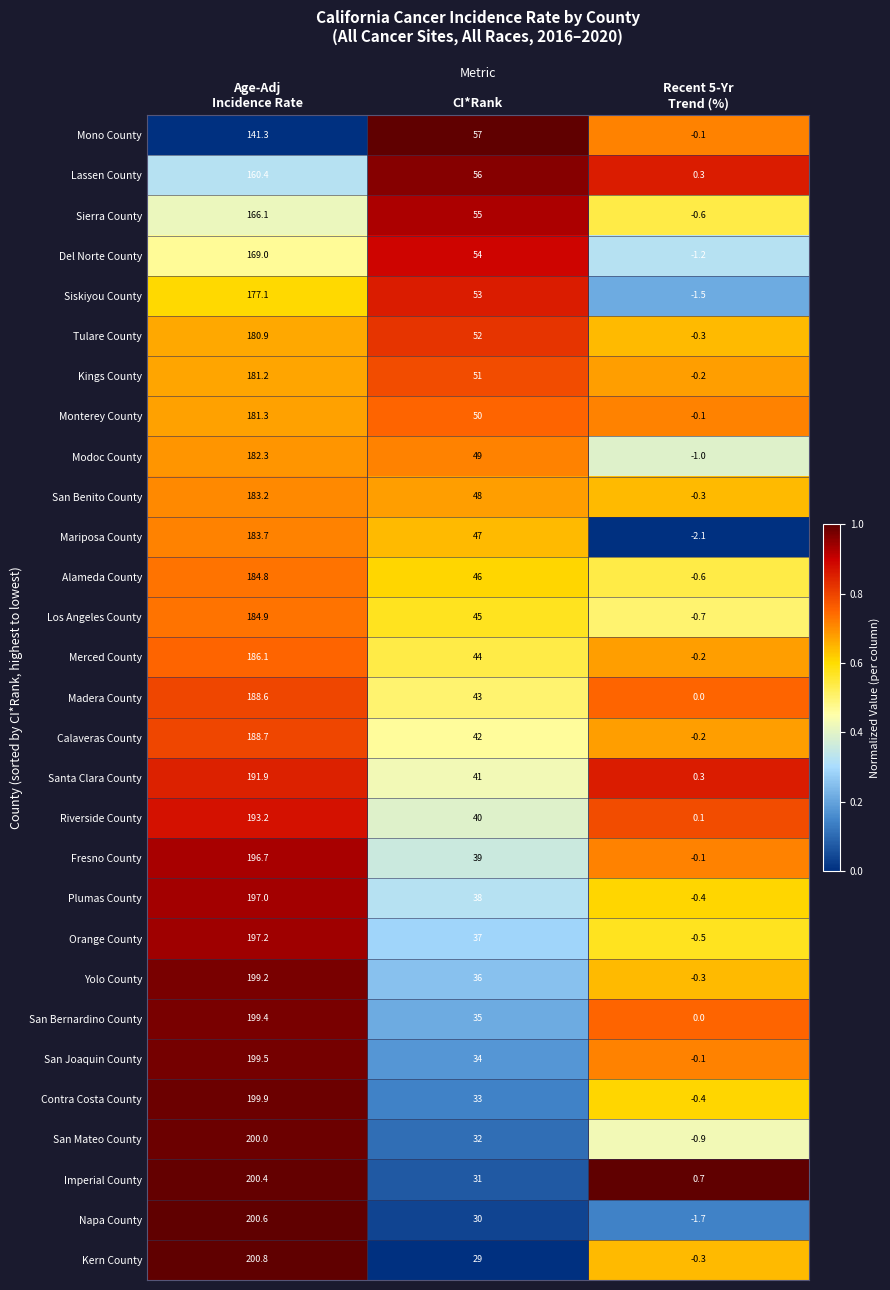

Rank the series by their maximum value, from highest to lowest.

Kern County, Napa County, Imperial County, San Mateo County, Contra Costa County, San Joaquin County, San Bernardino County, Yolo County, Orange County, Plumas County, Fresno County, Riverside County, Santa Clara County, Calaveras County, Madera County, Merced County, Los Angeles County, Alameda County, Mariposa County, San Benito County, Modoc County, Monterey County, Kings County, Tulare County, Siskiyou County, Del Norte County, Sierra County, Lassen County, Mono County